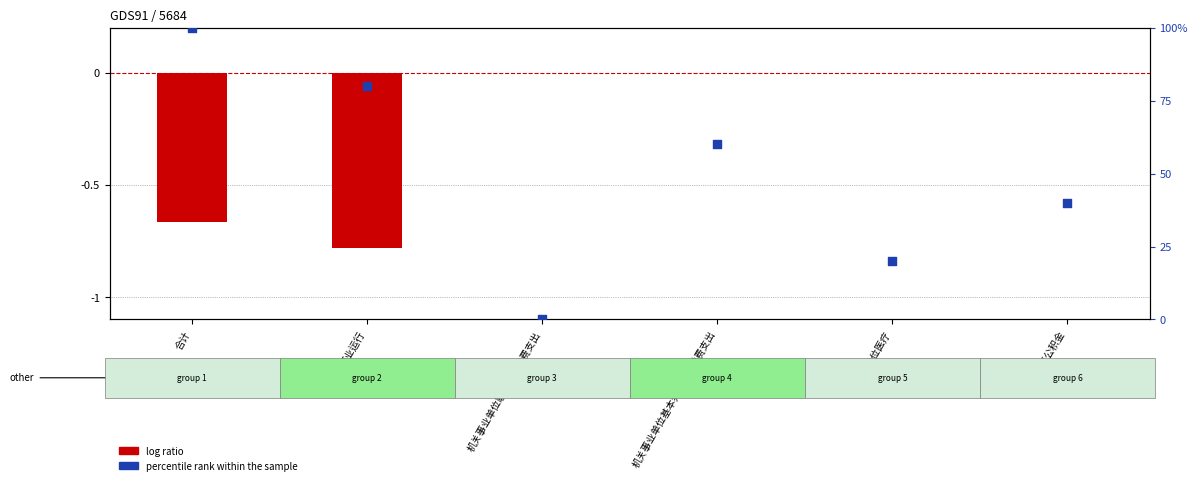

Which series reaches the maximum Y coordinate?

percentile rank within the sample